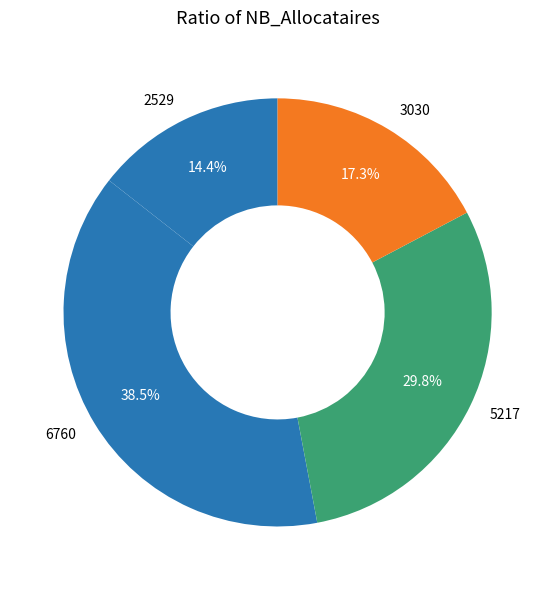

Rank the categories by value from highest to lowest.

6760, 5217, 3030, 2529